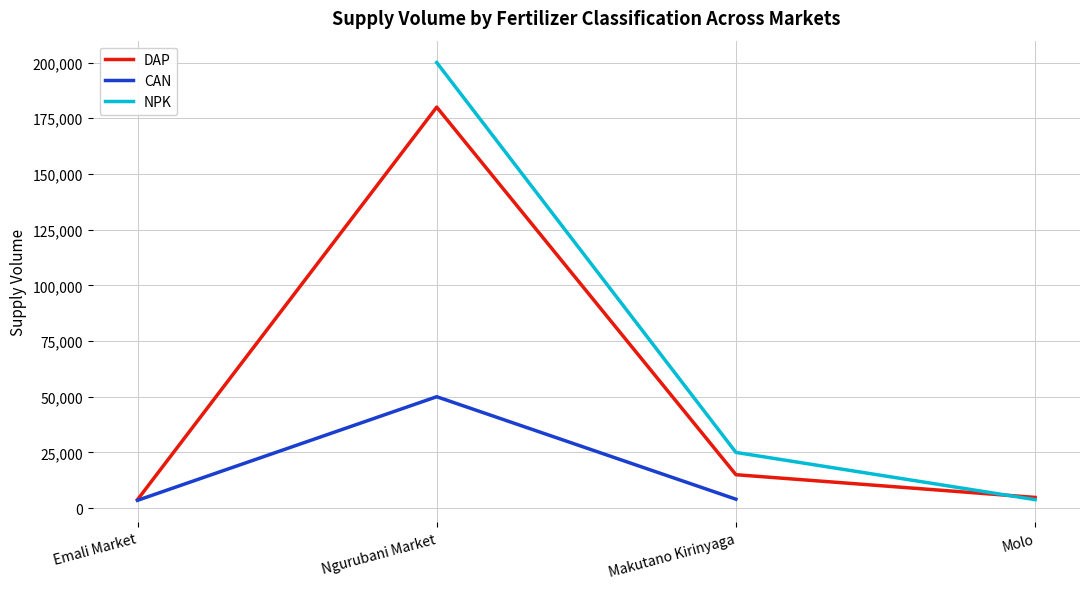

True or false: NPK and CAN cross at least once.

False